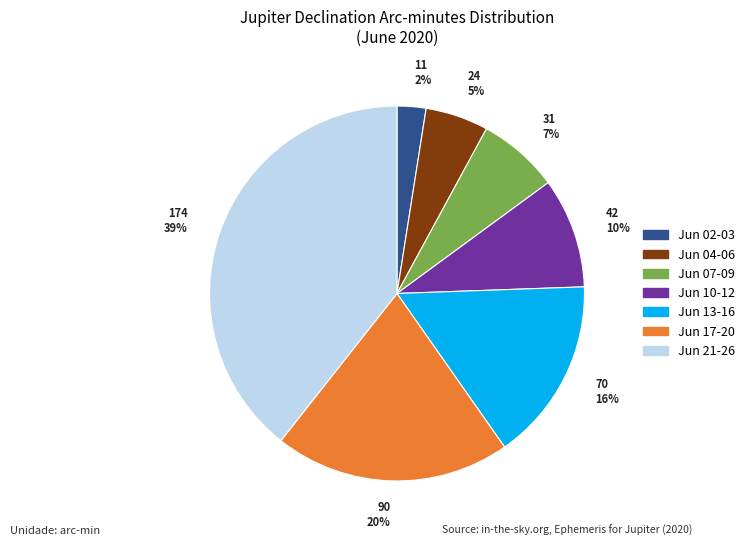

Is there a majority slice in this chart?

No